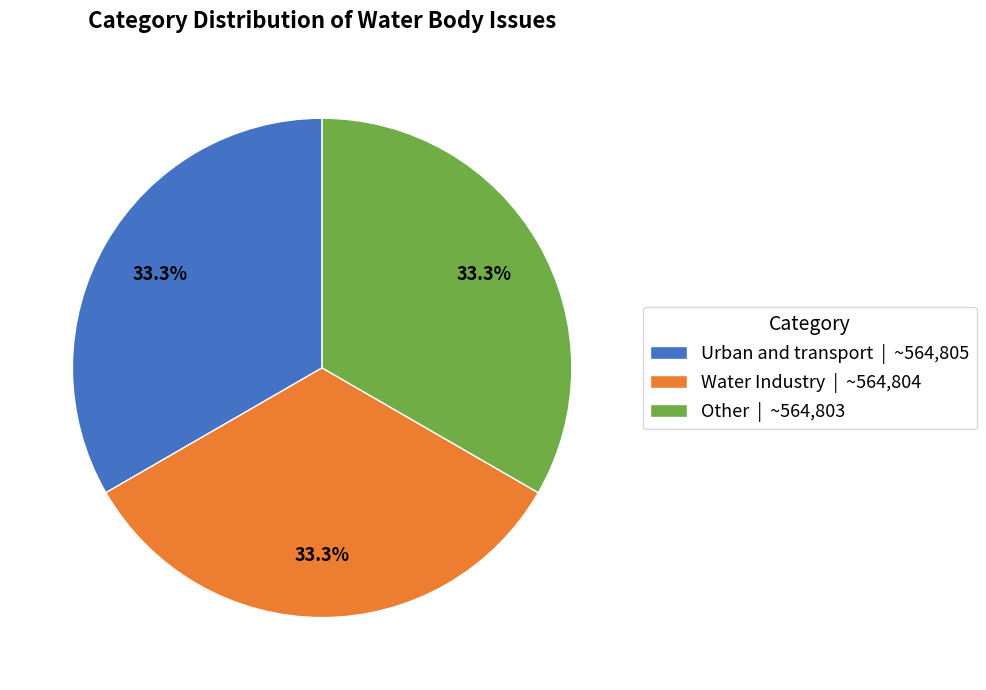

What is the ratio of the value at Water Industry | ~564,804 to the value at Urban and transport | ~564,805?

1.0